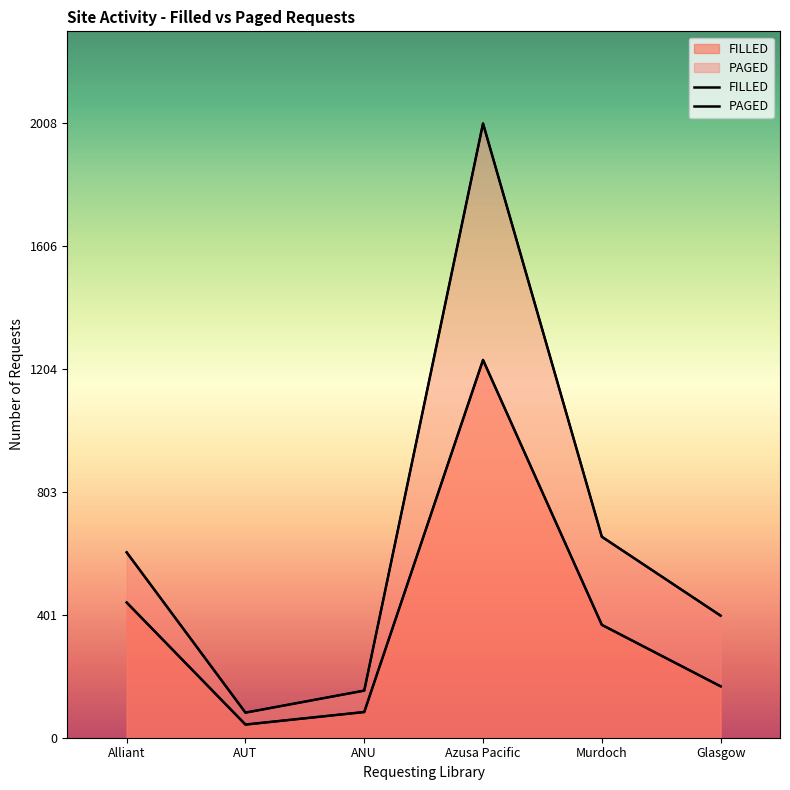

At which label is PAGED closest to 1045?

Murdoch